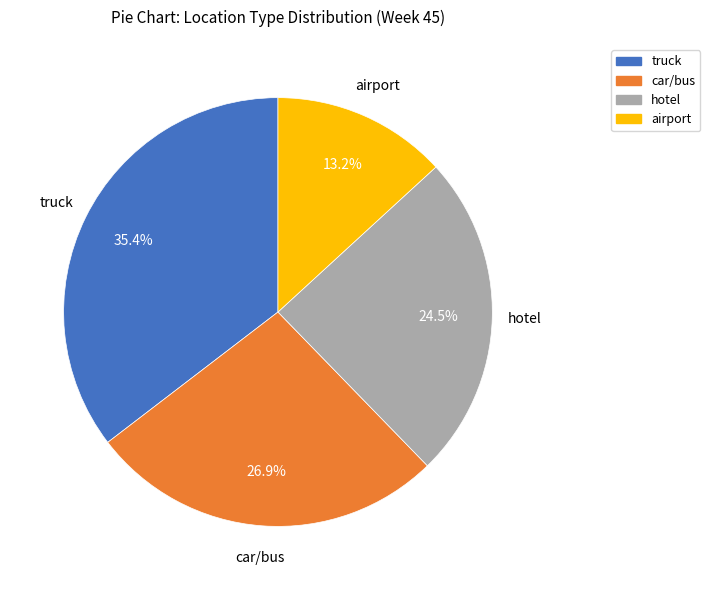

How much of the chart is everything except hotel?

75.5%